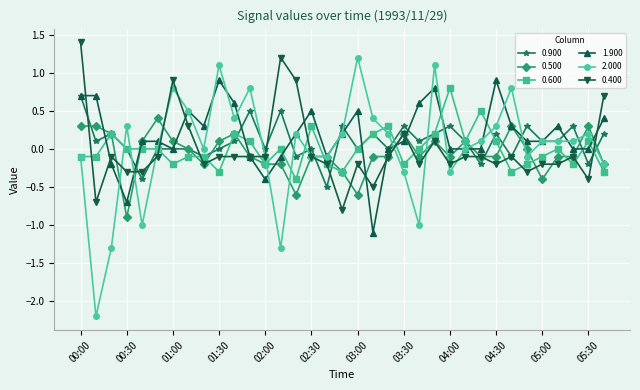

True or false: 0.500 and 2.000 intersect in this chart.

True